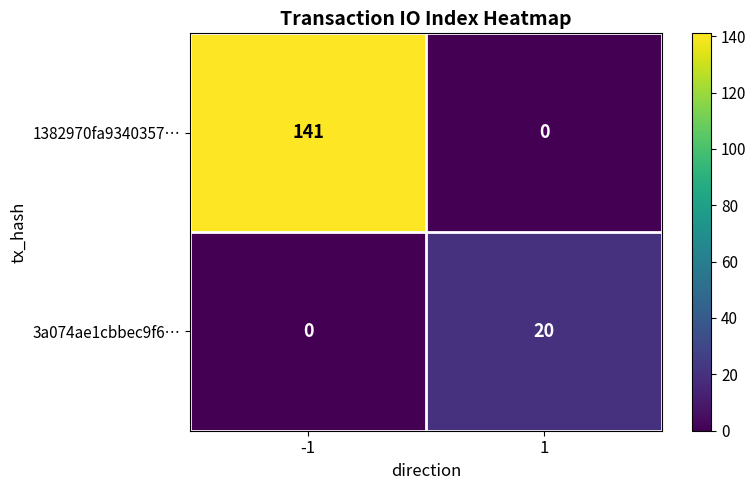

Is it true that 1382970fa9340357… equals 0 at 1?

True